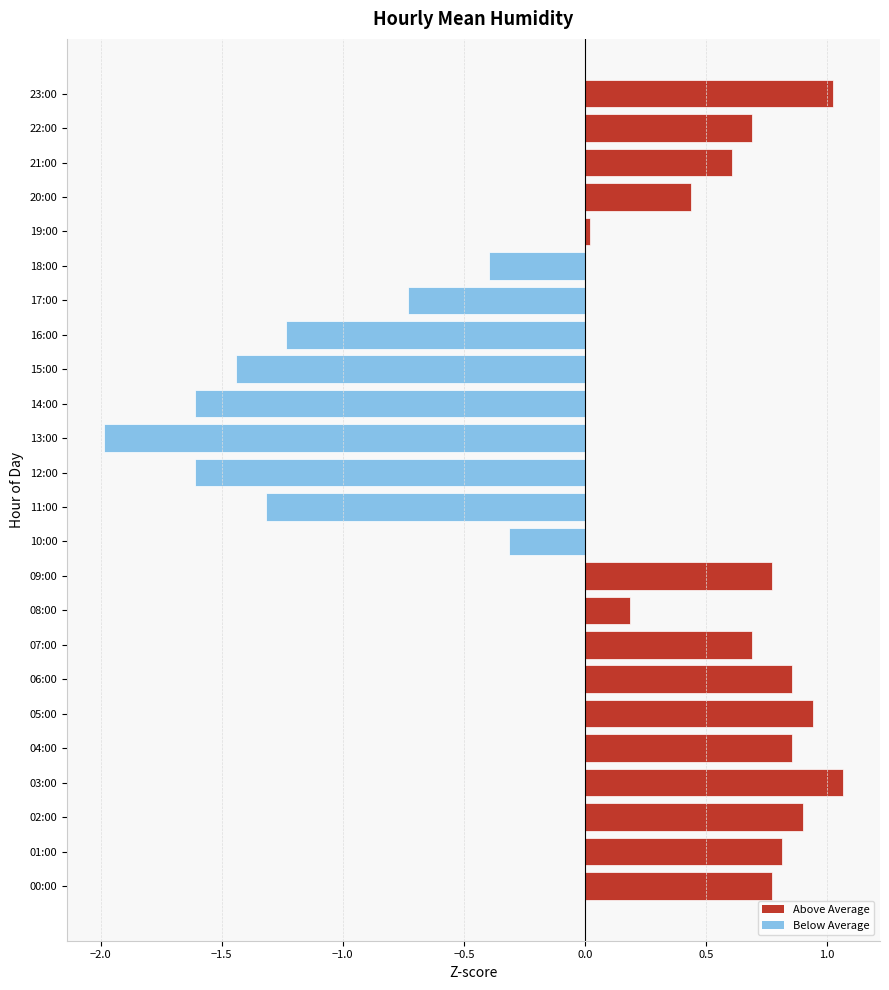

Is it true that the value at 07:00 is 0.7?

True